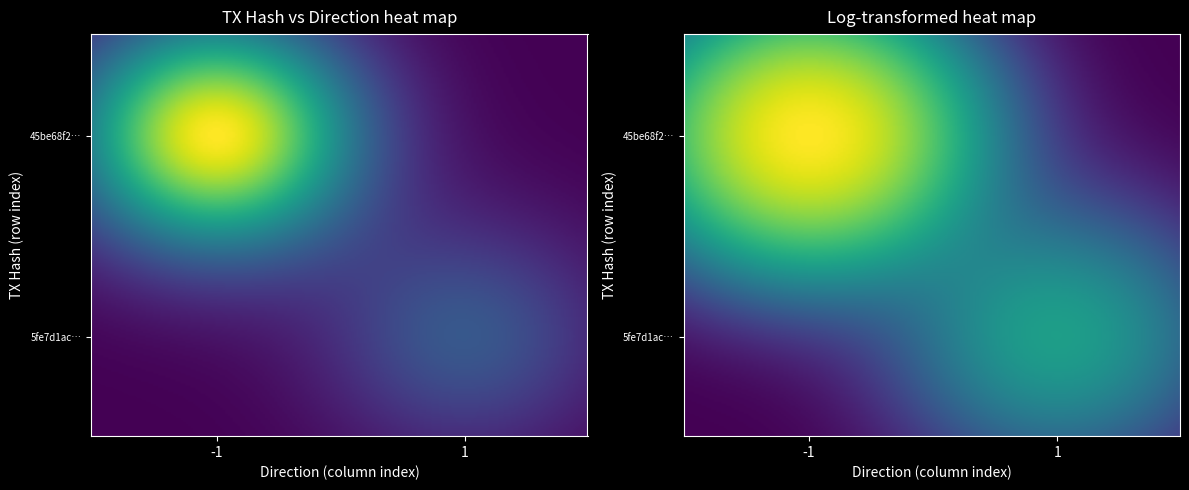

How many data points does each series have?

2